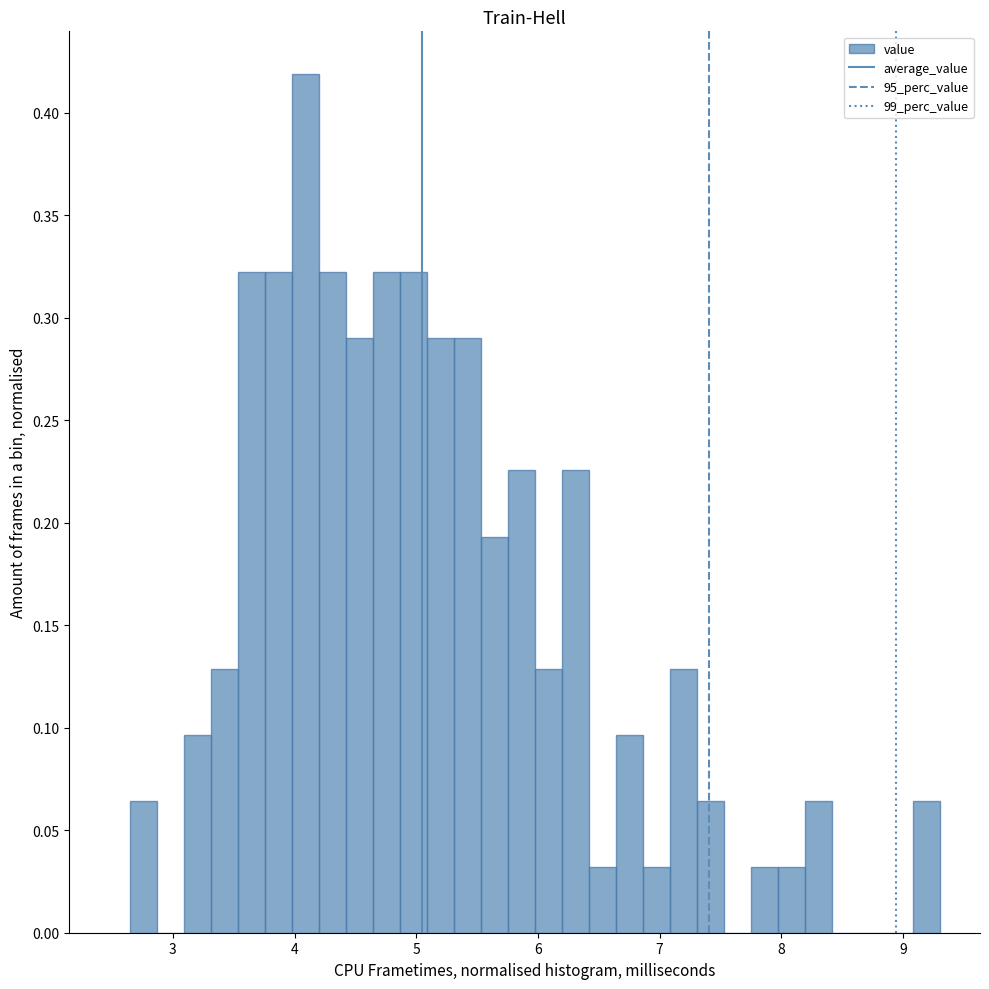

Around what value on the x-axis is the tallest bar? Give the approximate position of its centre, as read against the axis.

4.1